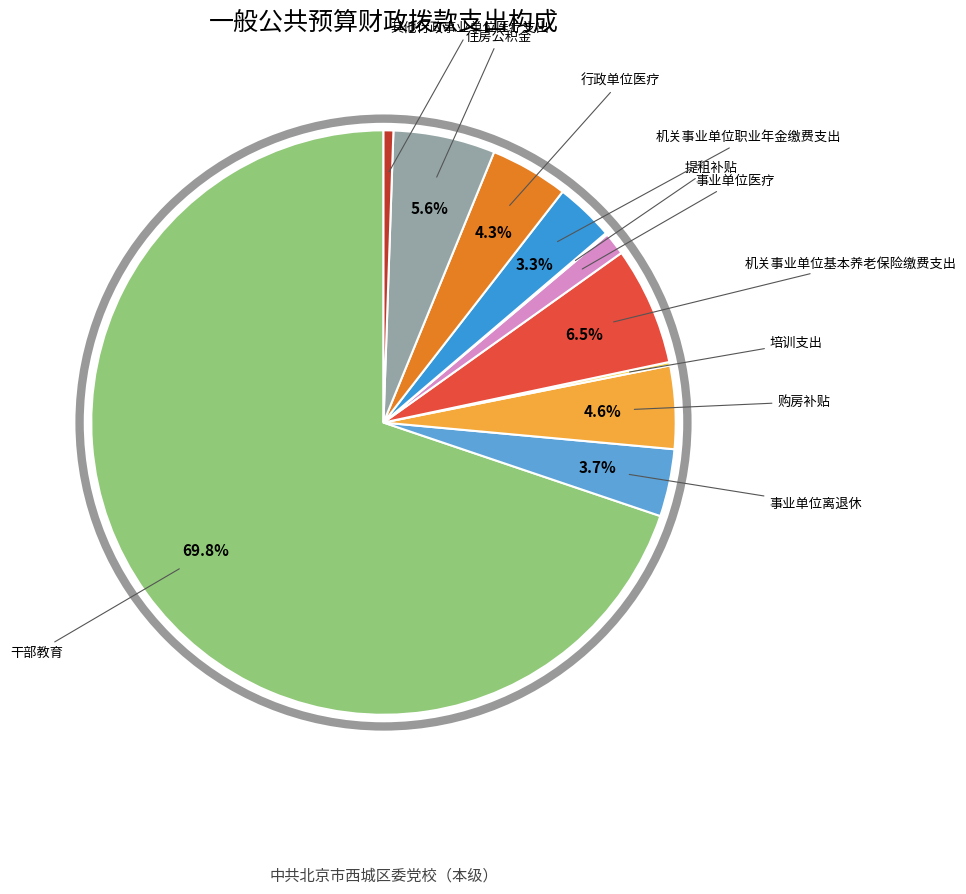

Does any single category account for the majority?

Yes